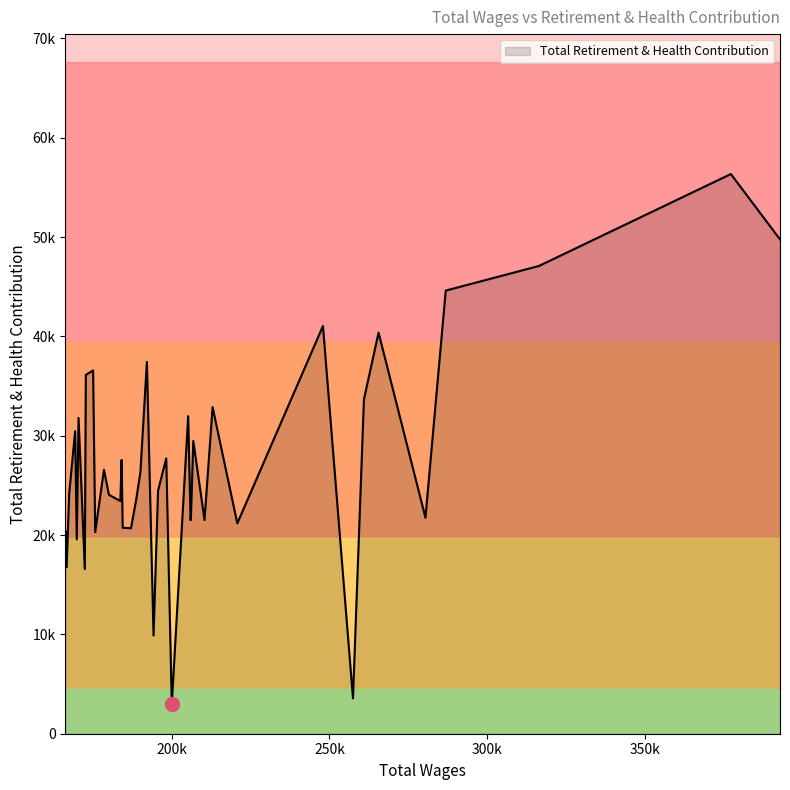

Approximately how many times larger is the value at 280457 compared to 174973?

0.6